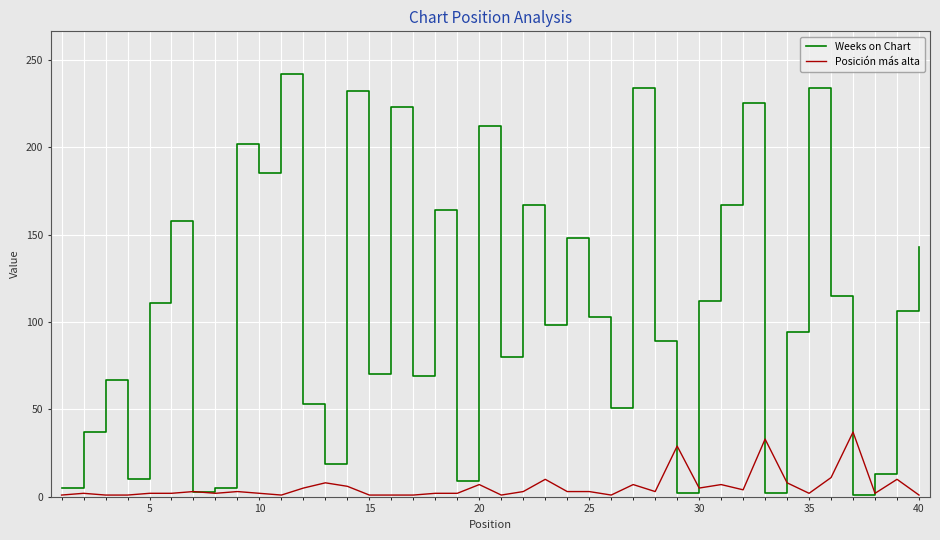

Rank the series by their maximum value, from lowest to highest.

Posición más alta, Weeks on Chart